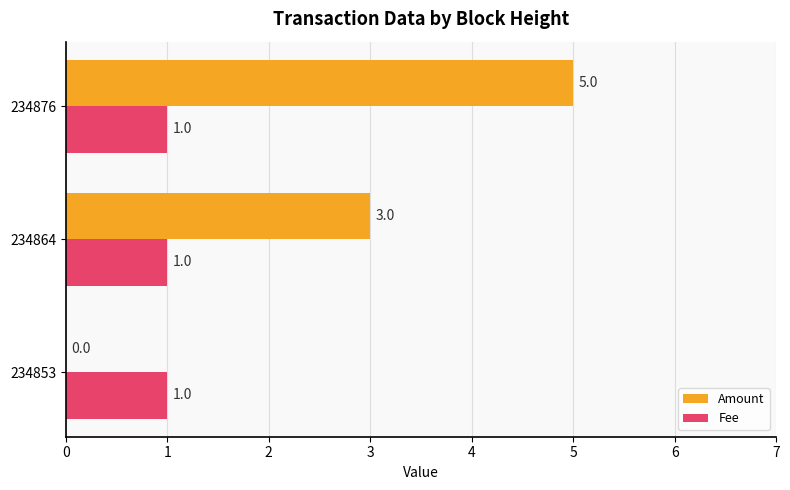

The Fee series shows 1 at 234864. True or false?

True